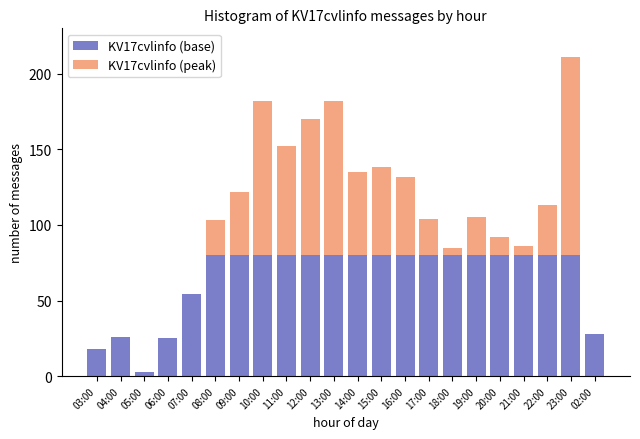

Is it true that KV17cvlinfo (base) equals 38 at 04:00?

False